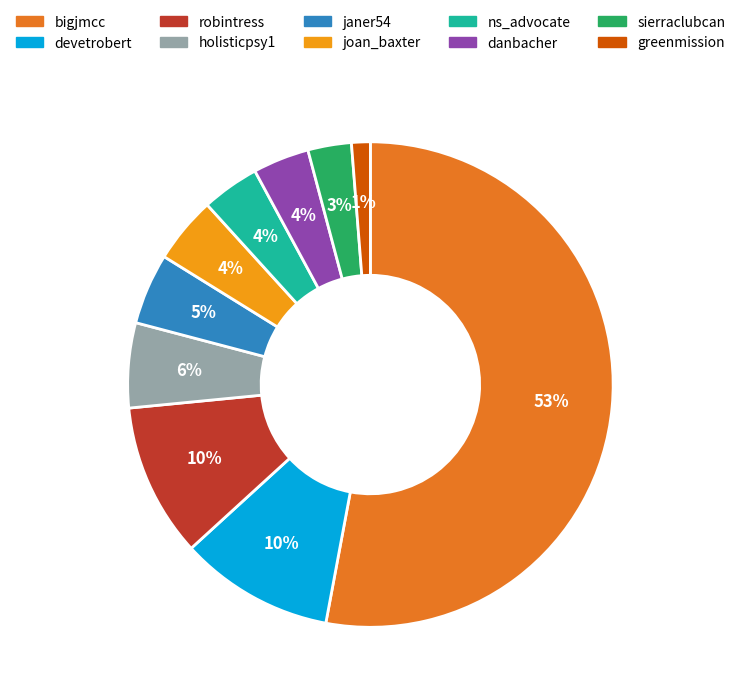

Between devetrobert and joan_baxter, which is larger?

devetrobert